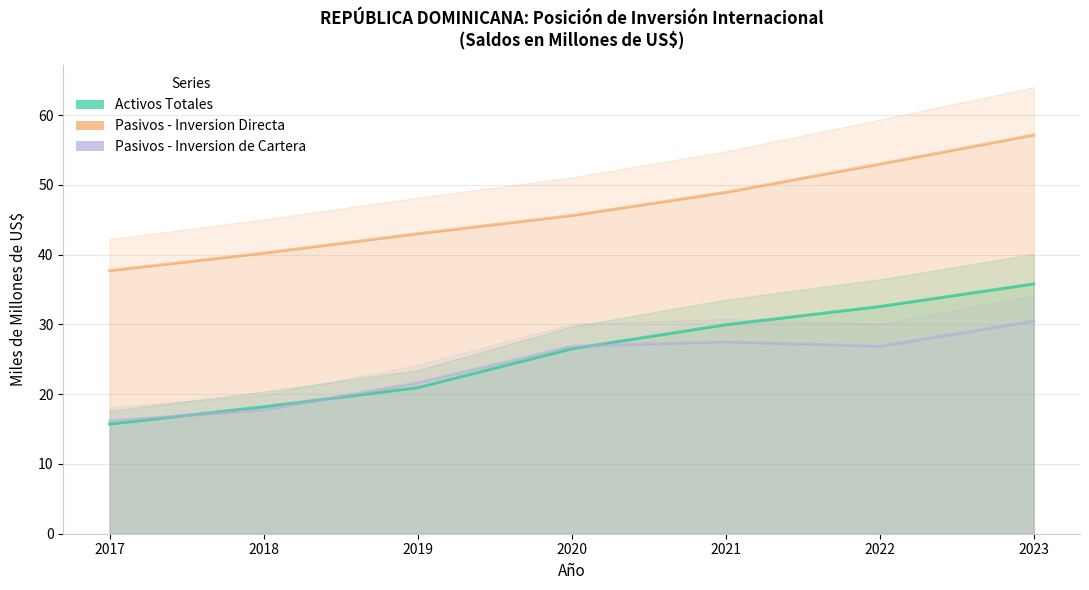

How many categories are shown in the chart?

7